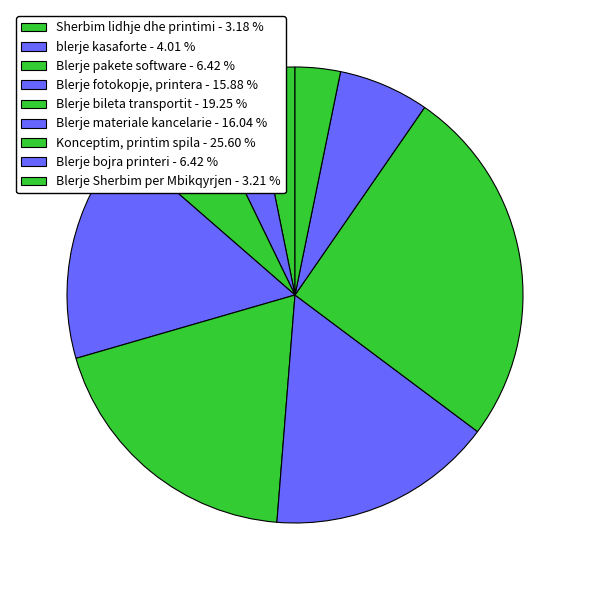

Rank the categories by value from highest to lowest.

Konceptim, printim spila, Blerje bileta transportit, Blerje materiale kancelarie, Blerje fotokopje, printera, Blerje pakete software, Blerje bojra printeri, blerje kasaforte, Blerje Sherbim per Mbikqyrjen, Sherbim lidhje dhe printimi